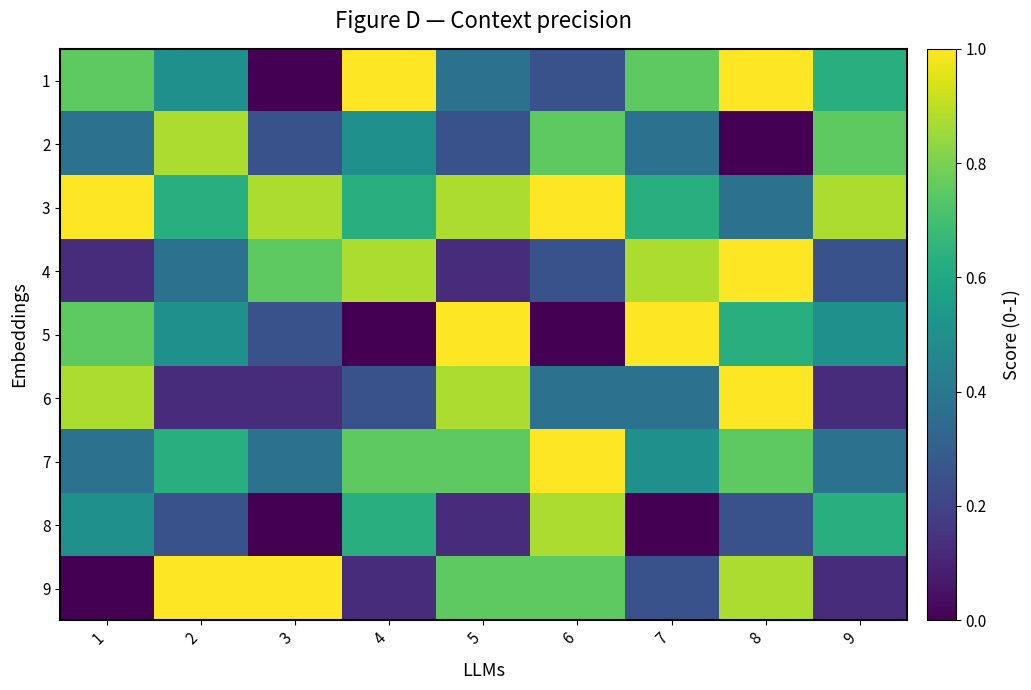

Which series has the largest range (max minus min)?

1